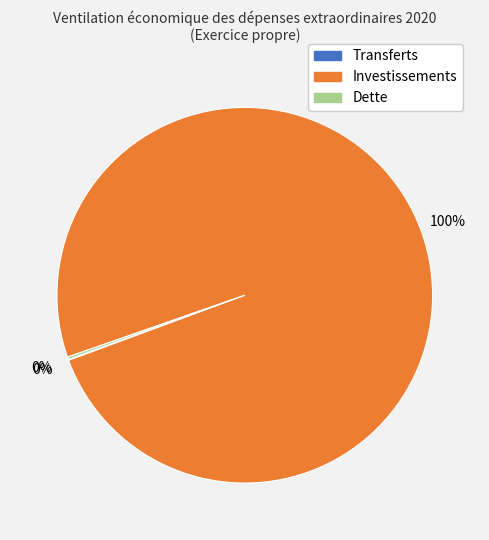

Is there any slice that represents more than half of the pie?

Yes